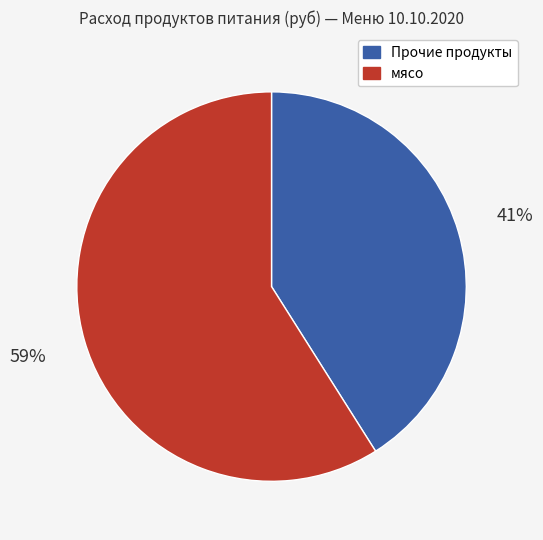

Is it true that мясо is 70% of the pie?

False